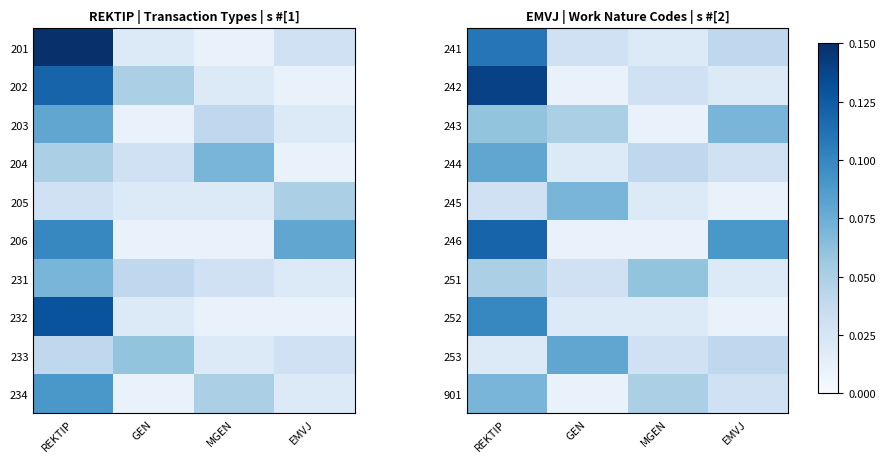

List the series in order of their peak value, lowest first.

251, 243, 245, 901, 244, 253, 252, 241, 246, 242